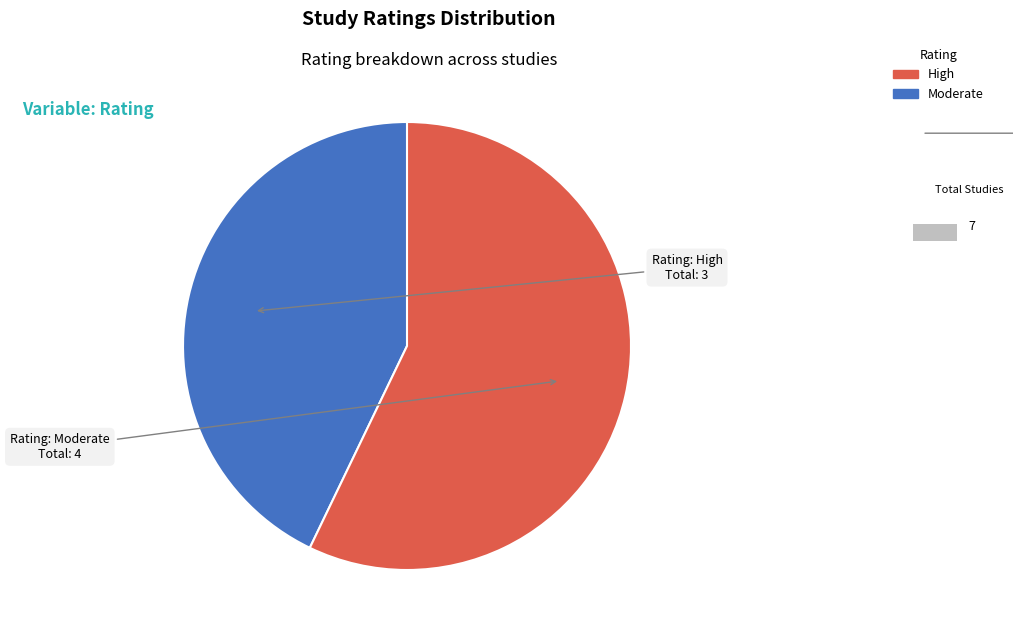

Rank the categories by value from lowest to highest.

High, Moderate